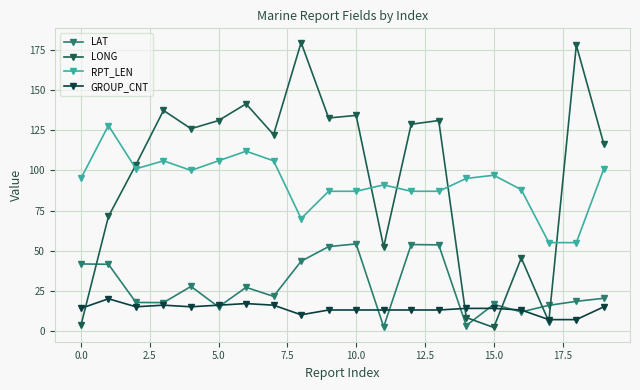

How many data points in LONG are less than 126?

10